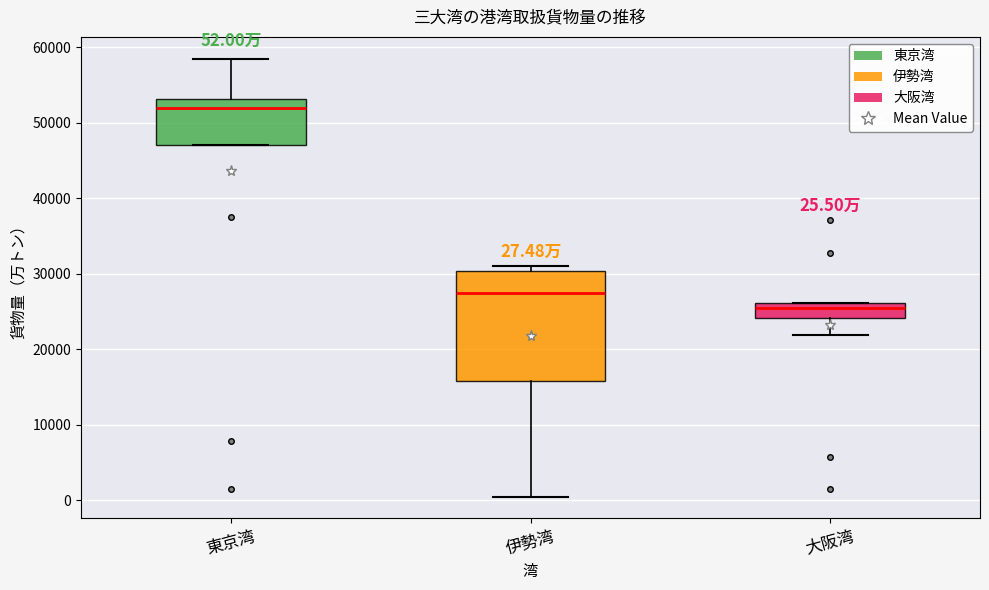

Comparing the boxes themselves (not the whiskers), which one is the tallest?

伊勢湾